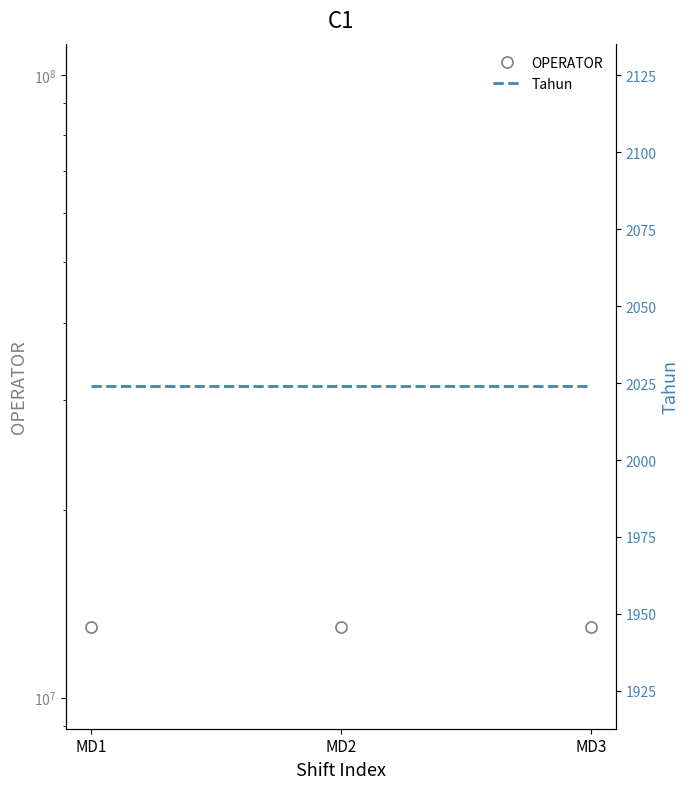

Is the value of Tahun at MD3 greater than the value of OPERATOR at MD1?

No